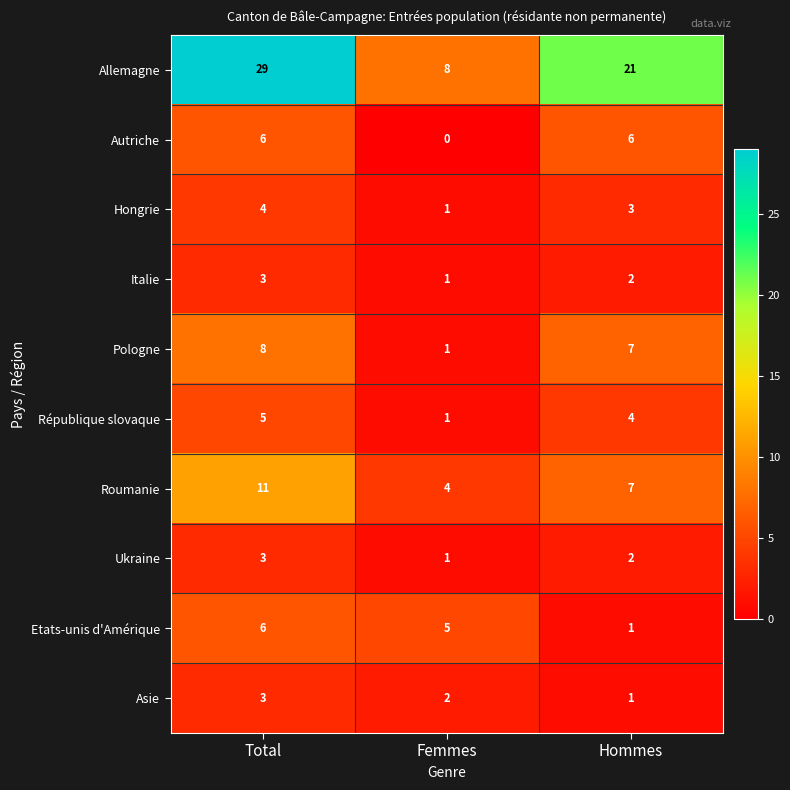

What is the difference between the highest and lowest values at Total?

26